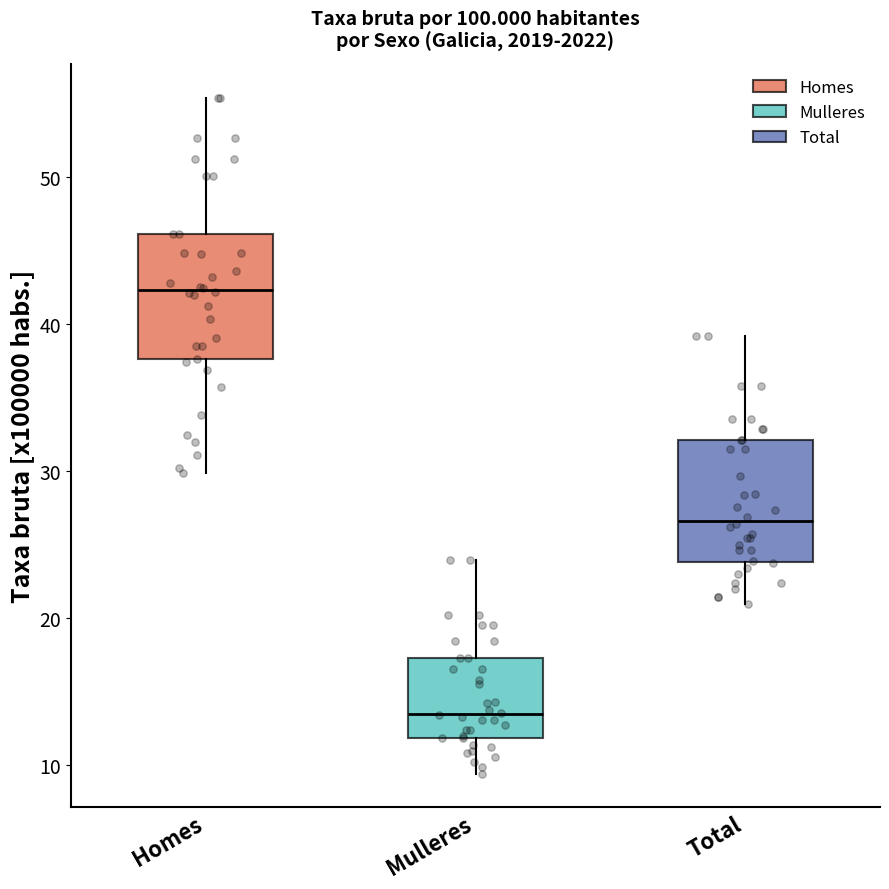

Reading left to right, read every box against the y-axis: the position of its median line, the range the box covers, and the ends of its whiskers. The values are not printed on the chart, so give them approximately, as read against the axis.

Homes: median 42, box 38 to 46, whiskers 30 to 55
Mulleres: median 13, box 12 to 17, whiskers 9 to 24
Total: median 27, box 24 to 32, whiskers 21 to 39